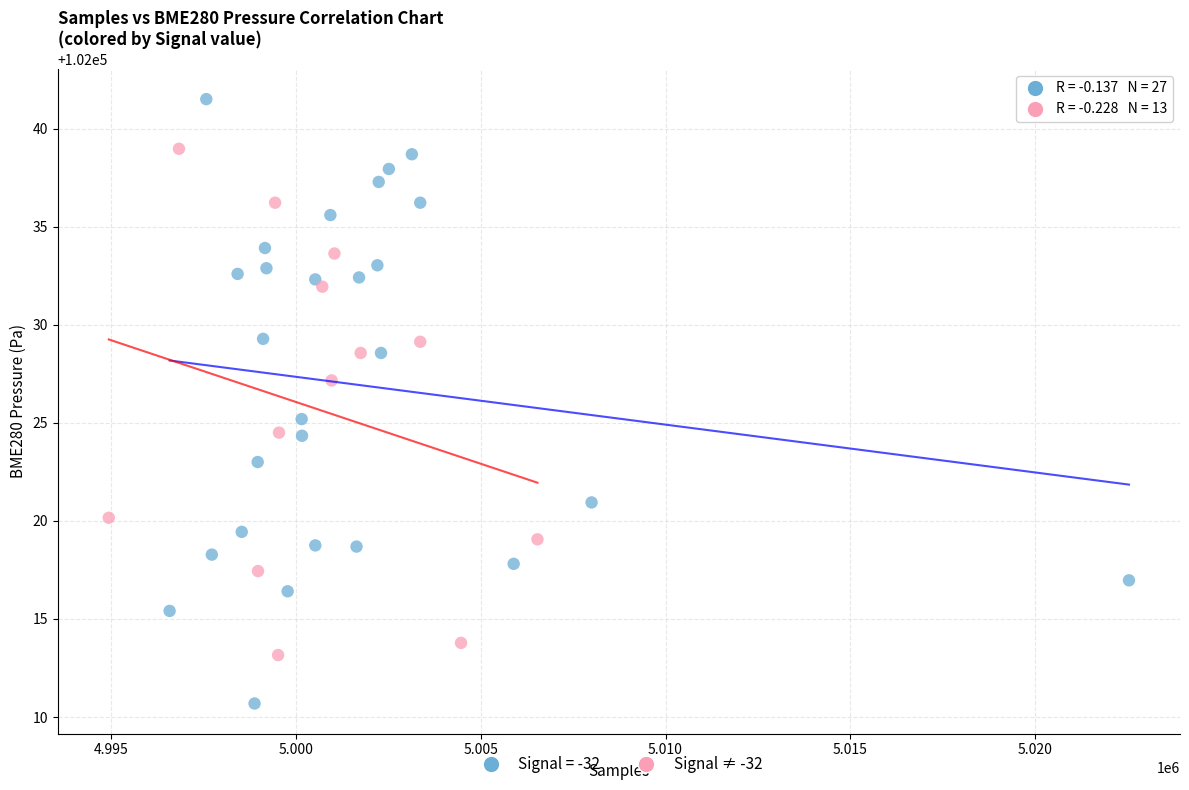

Which series has the widest spread of Y values?

Signal = -32